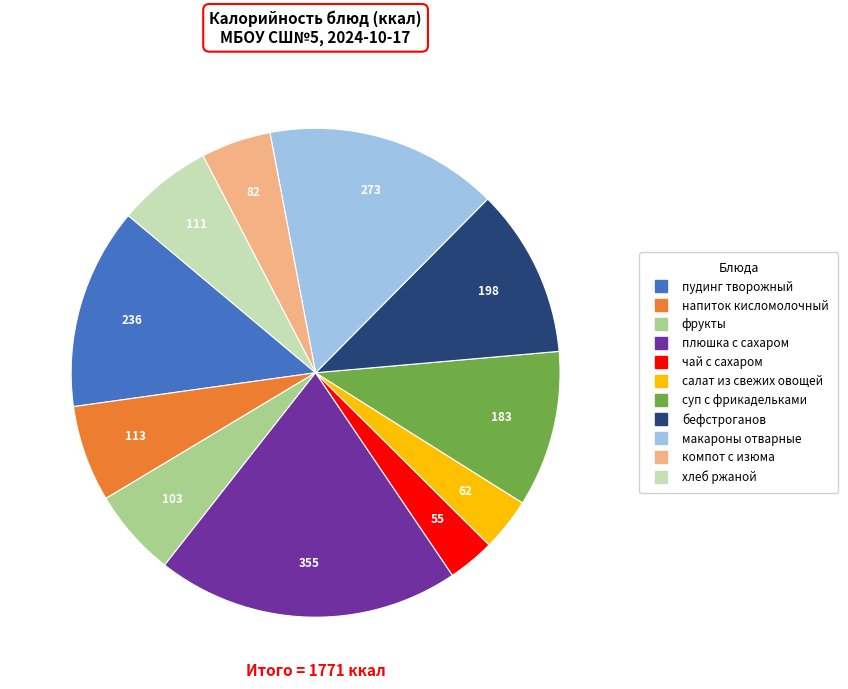

Is it true that суп с фрикадельками is 10% of the pie?

True